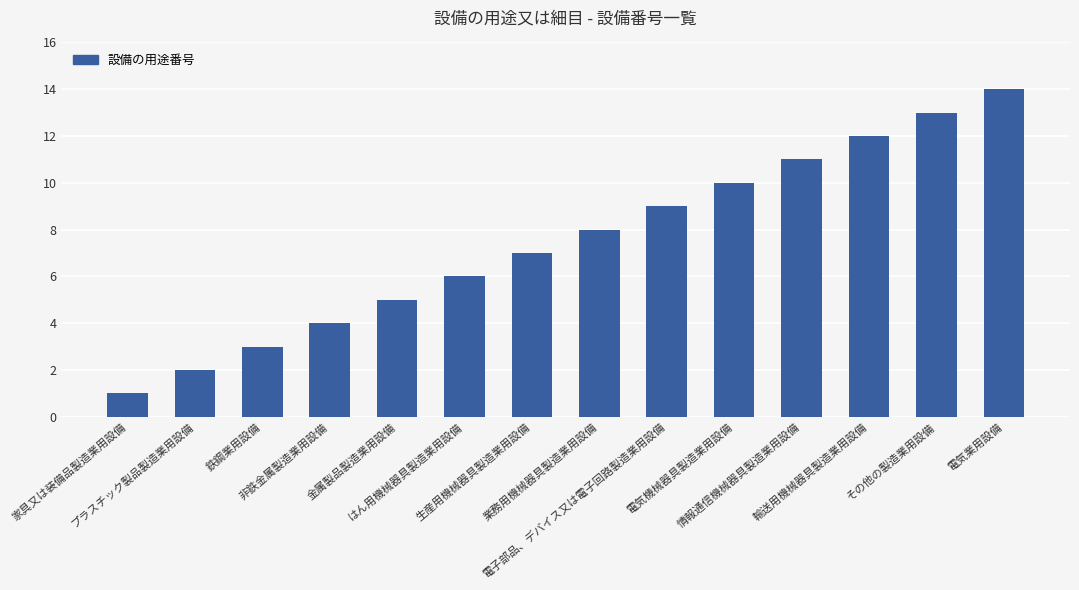

Where is the data nearest to the value 7?

生産用機械器具製造業用設備